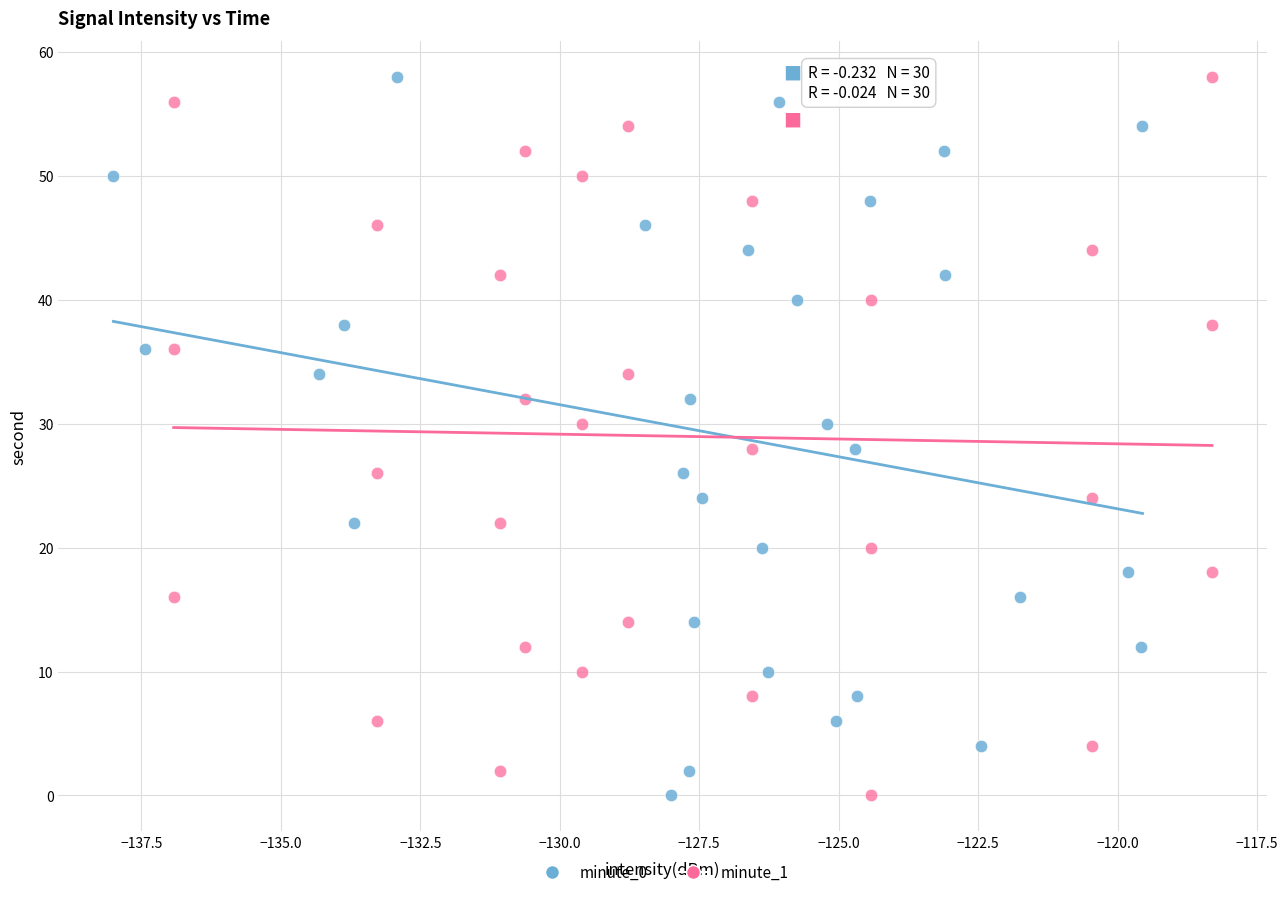

What are all the series names shown in the legend?

minute_0, minute_1